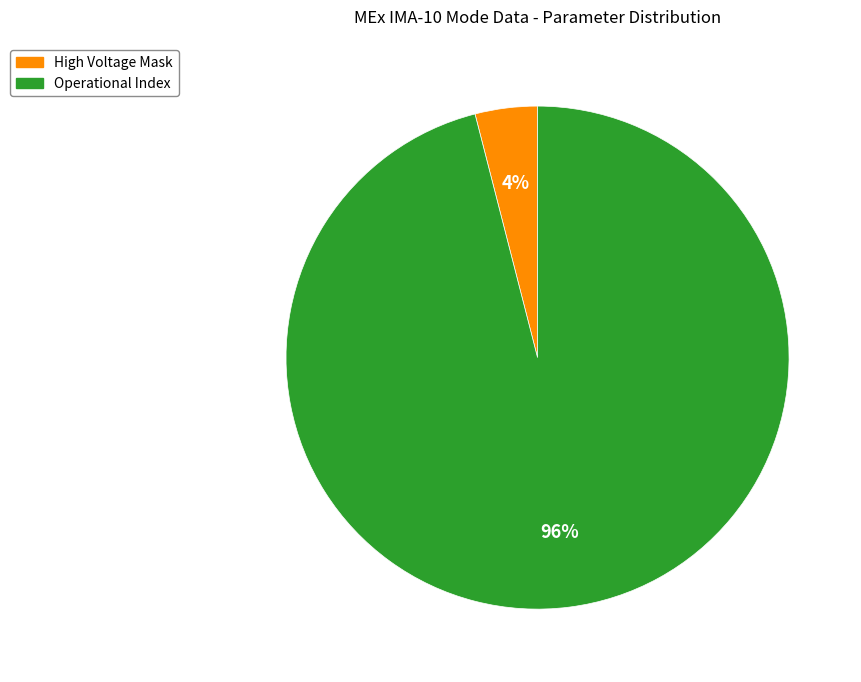

Is there a majority slice in this chart?

Yes